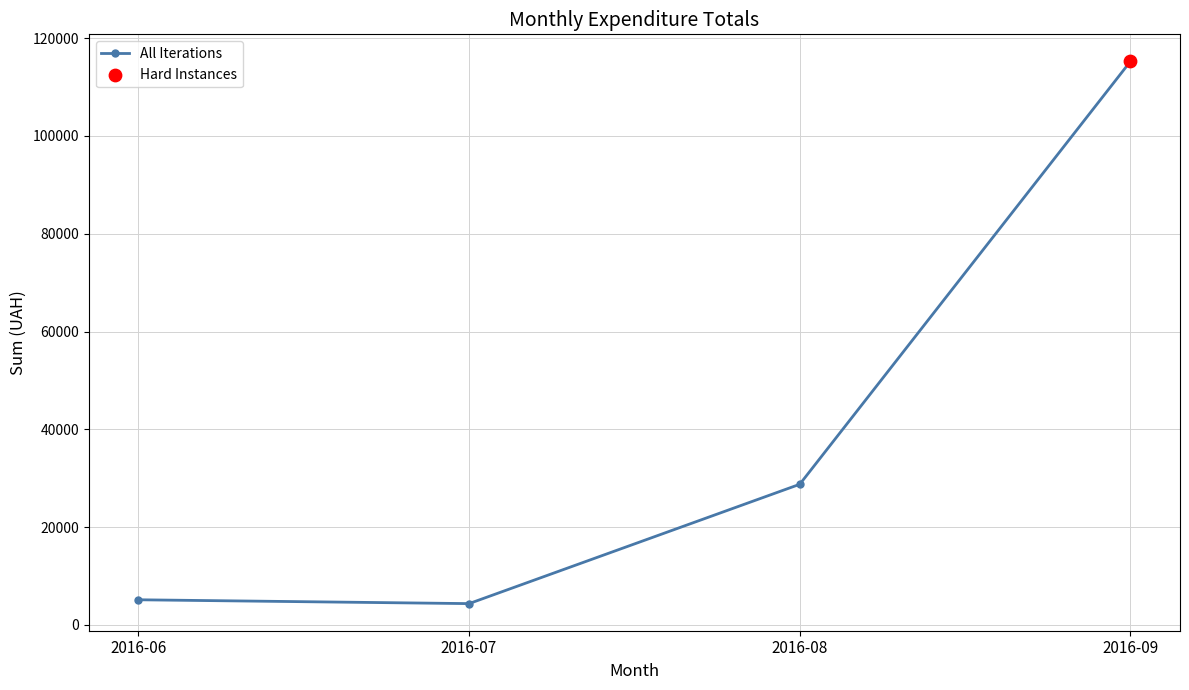

Which has a higher value, 2016-06 or 2016-08?

2016-08